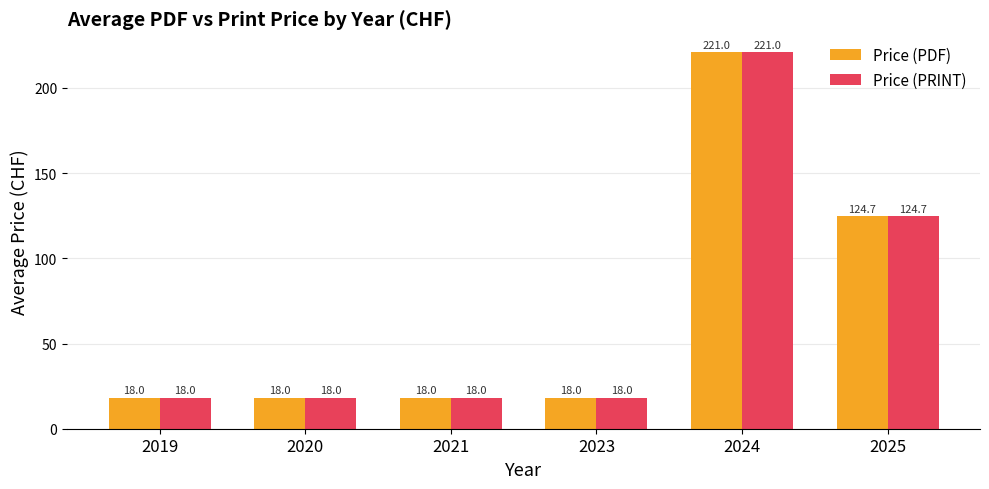

The Price (PDF) series shows 221.0 at 2024. True or false?

True